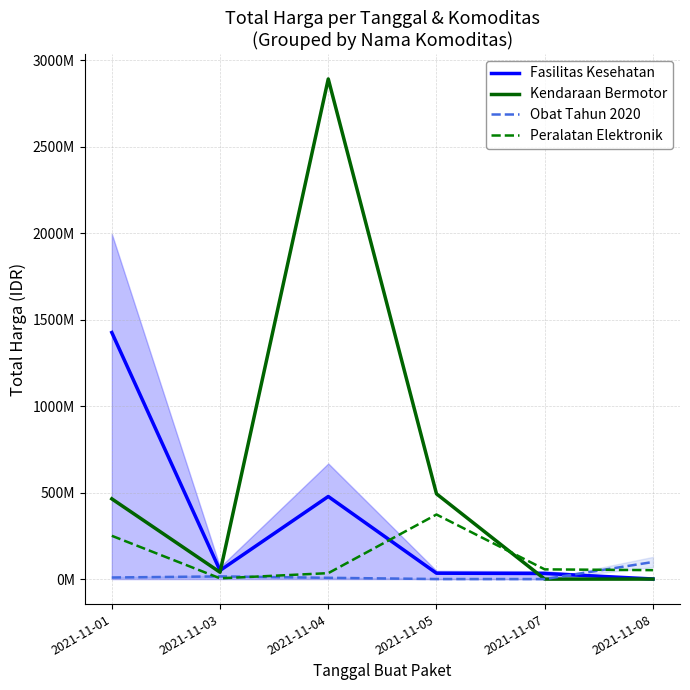

How many data points in Peralatan Elektronik are above 56152800?

2